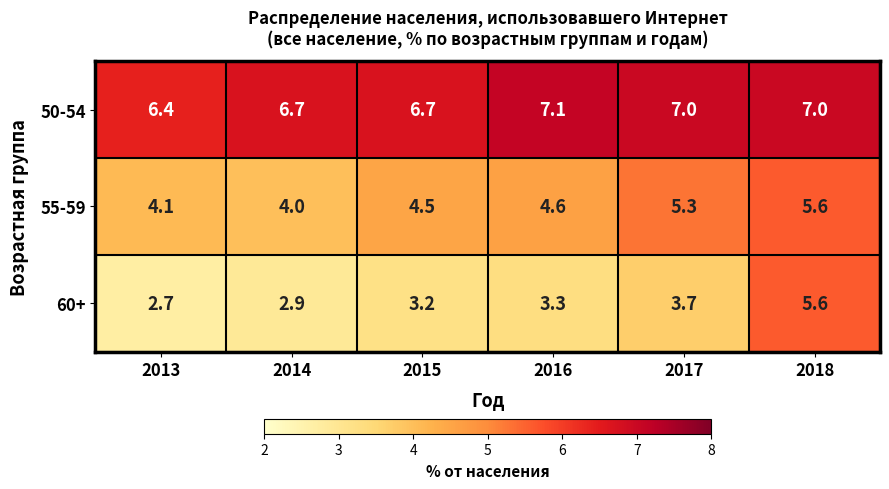

Rank the series at 2015 from lowest to highest value.

60+, 55-59, 50-54